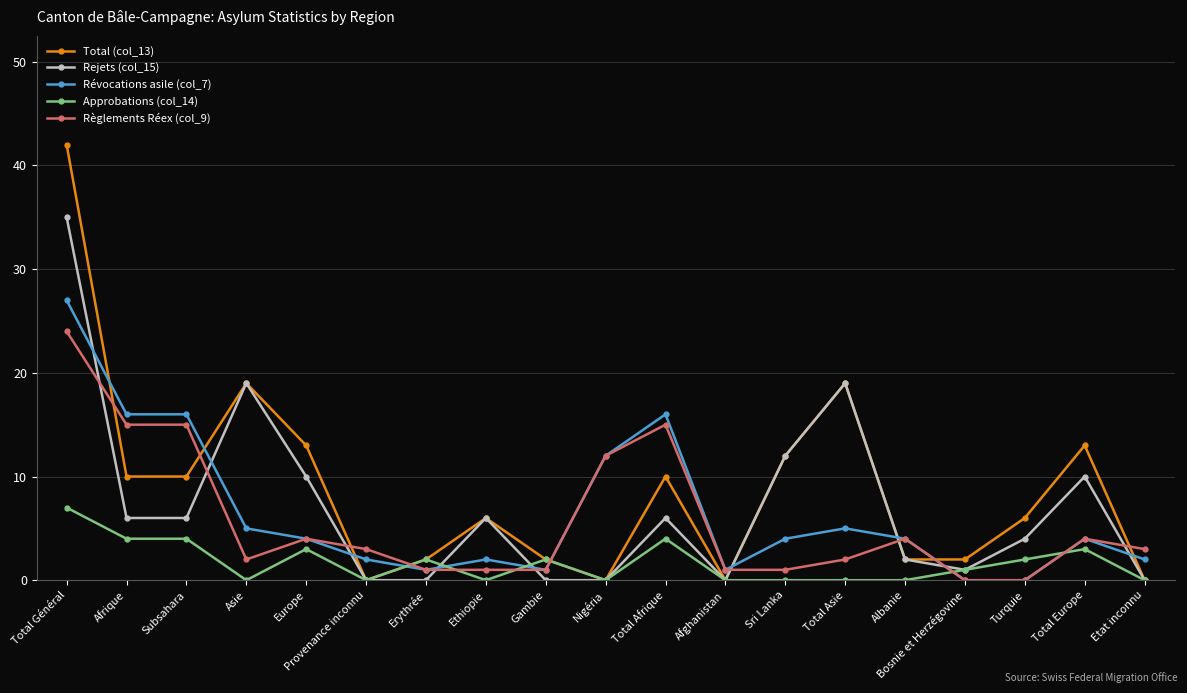

What is the sum of all Révocations asile (col_7) values?

122